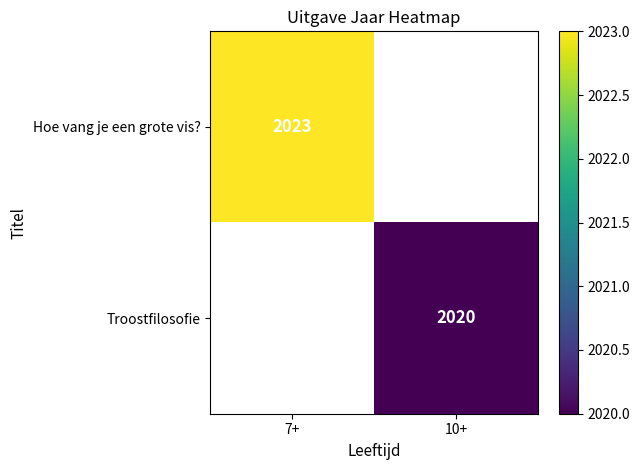

The Hoe vang je een grote vis? series shows 2023 at 7+. True or false?

True